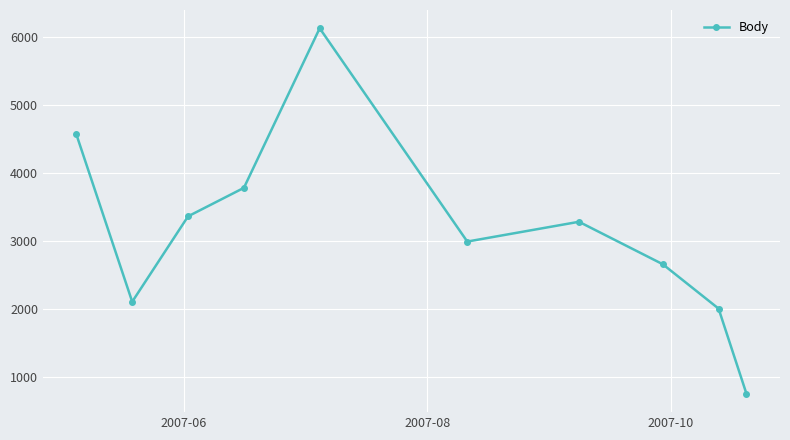

What is the smallest value displayed?

754